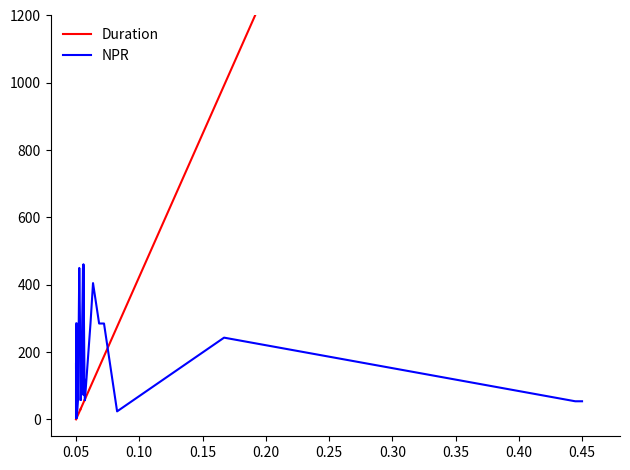

True or false: Duration and NPR cross at least once.

False